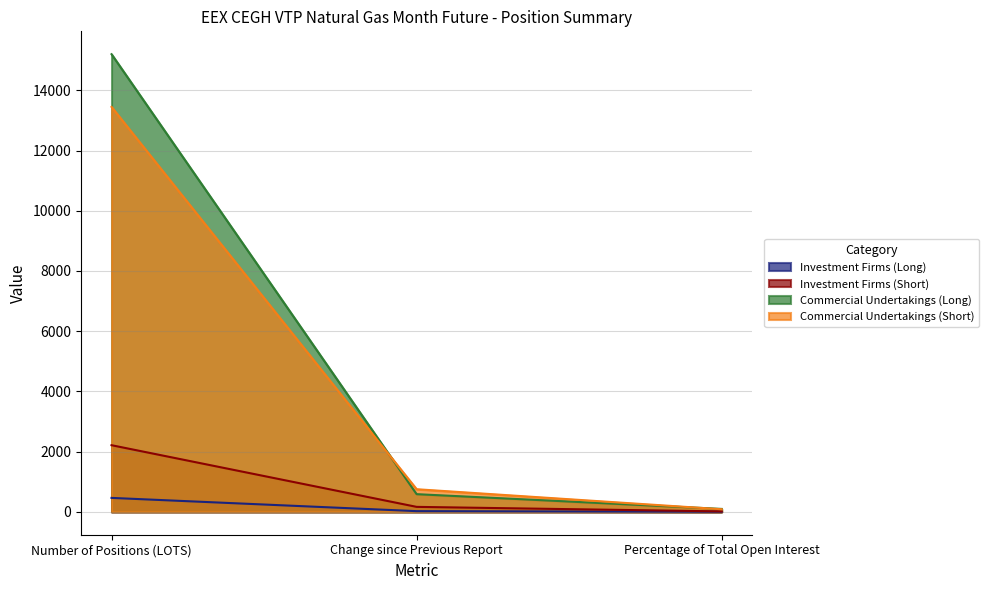

What is the difference between the highest and lowest values at Percentage of Total Open Interest?

94.1